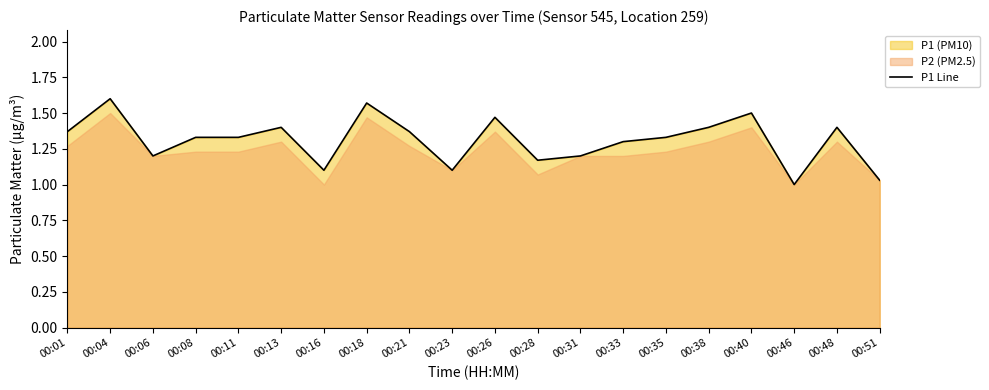

List the labels in order of value, largest first.

00:04, 00:18, 00:40, 00:26, 00:13, 00:38, 00:48, 00:01, 00:21, 00:08, 00:11, 00:35, 00:33, 00:06, 00:31, 00:28, 00:16, 00:23, 00:51, 00:46